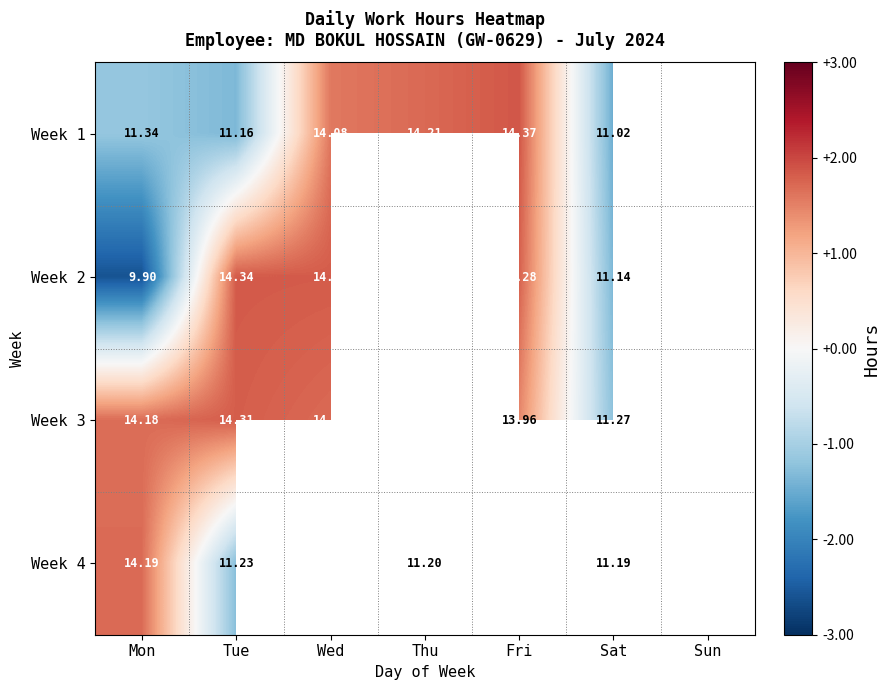

What is the difference between the highest and lowest values at Sat?

0.2